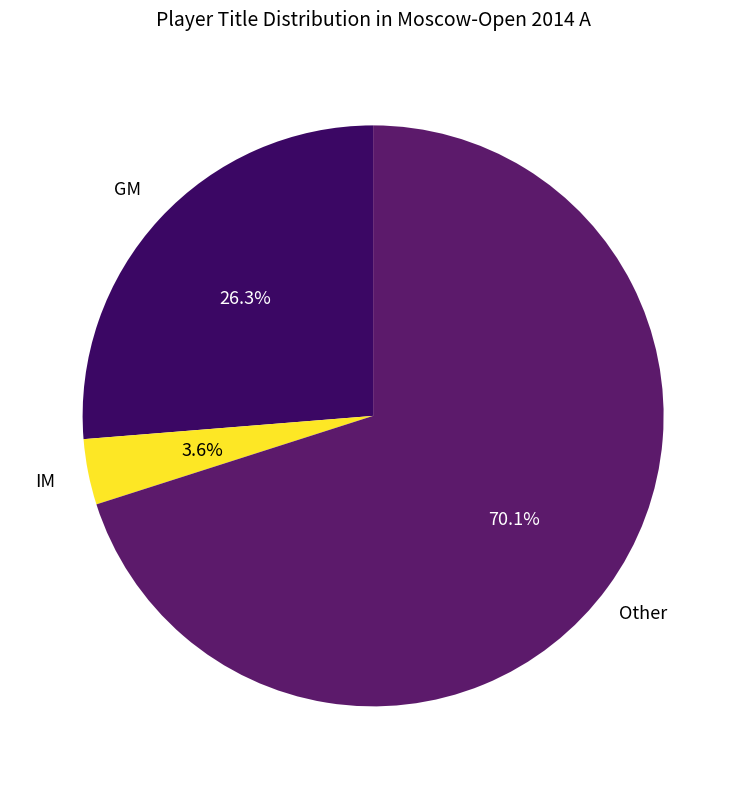

To the nearest percent, what is the combined percentage of Other and IM?

74%